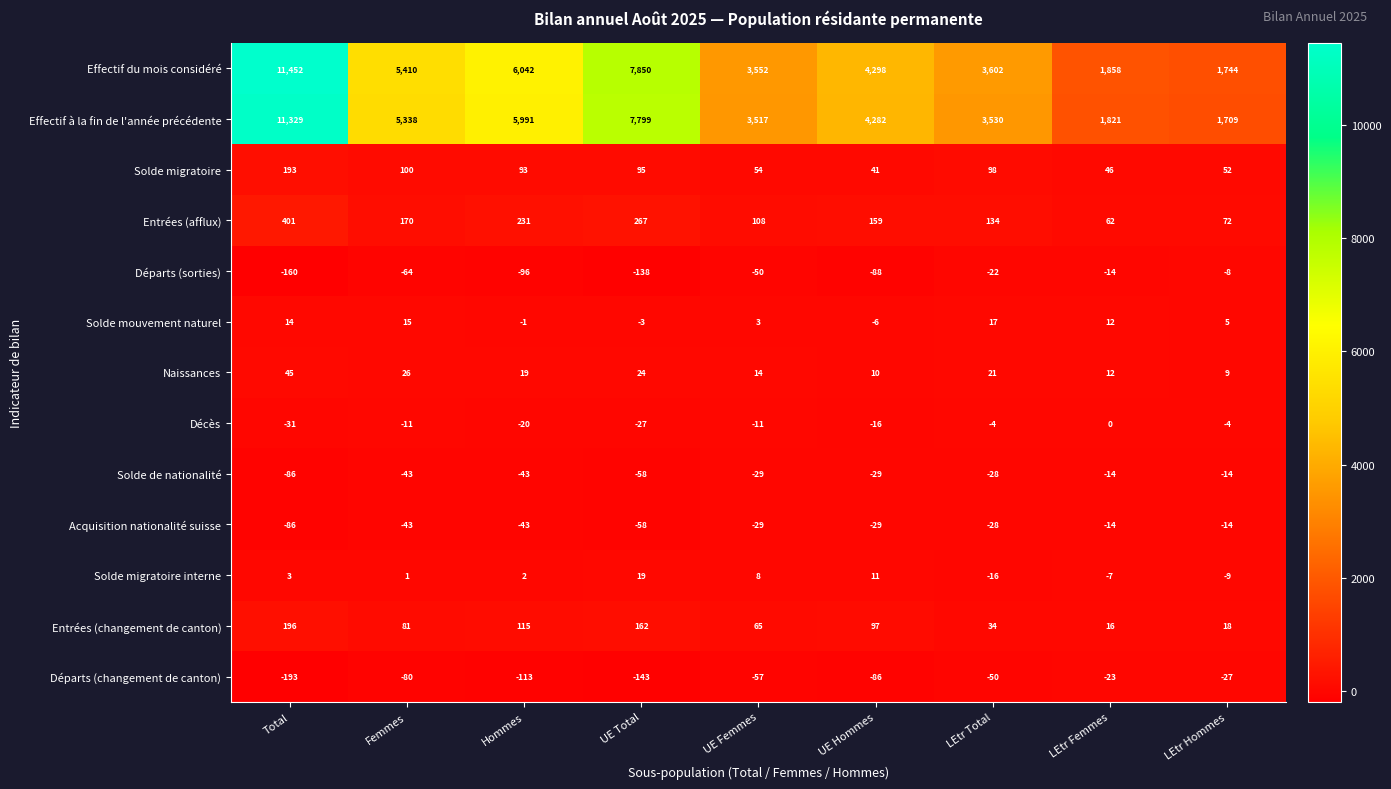

What is the spread (max minus min) of values at UE Hommes?

4386